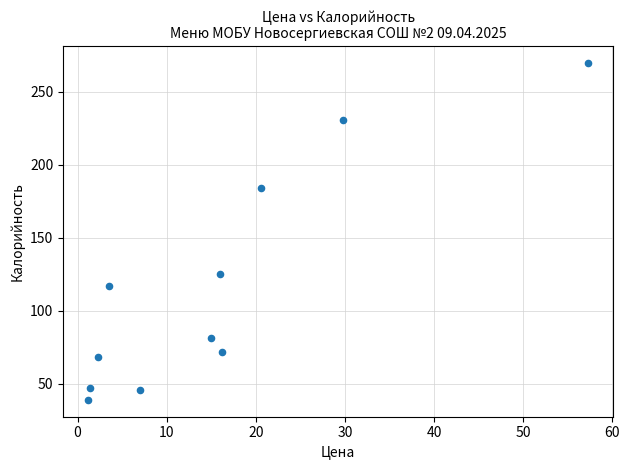

What is the average X value?

15.5